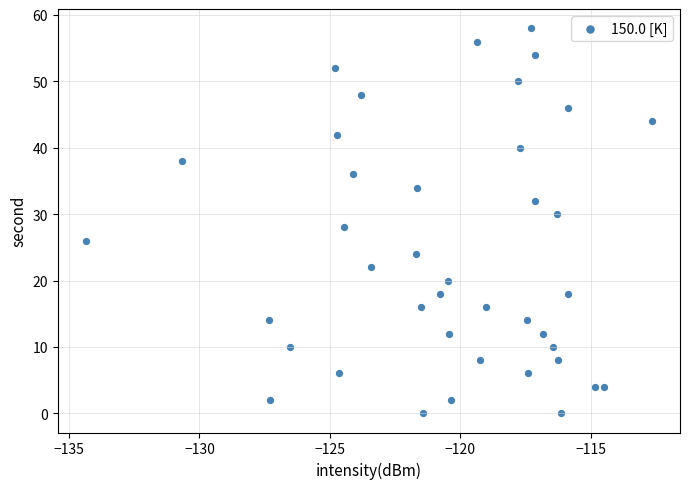

What is the range of Y values (max minus min)?

58